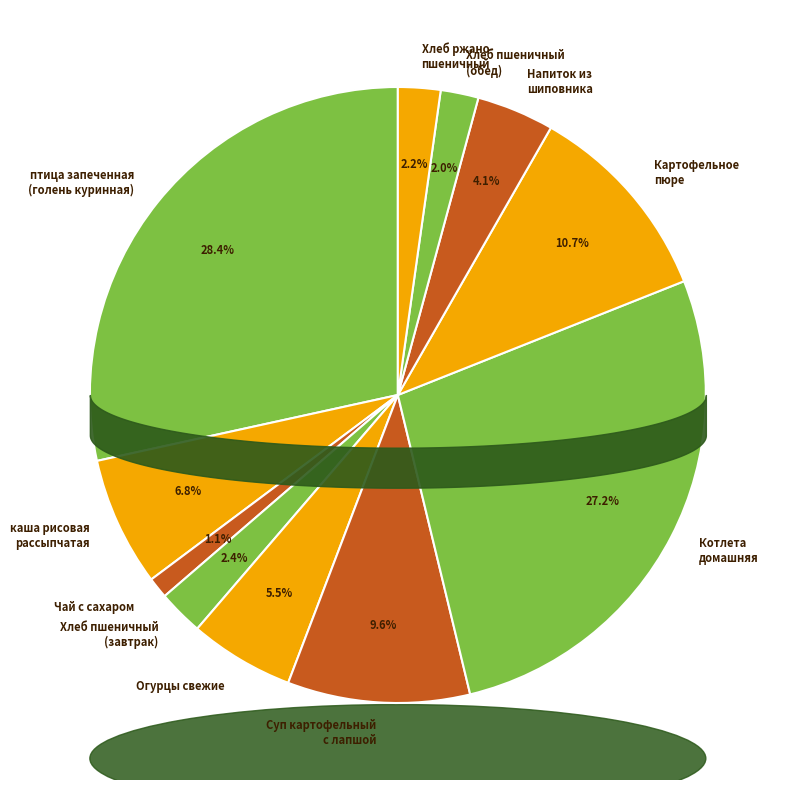

Which slice is the smallest?

Чай с сахаром